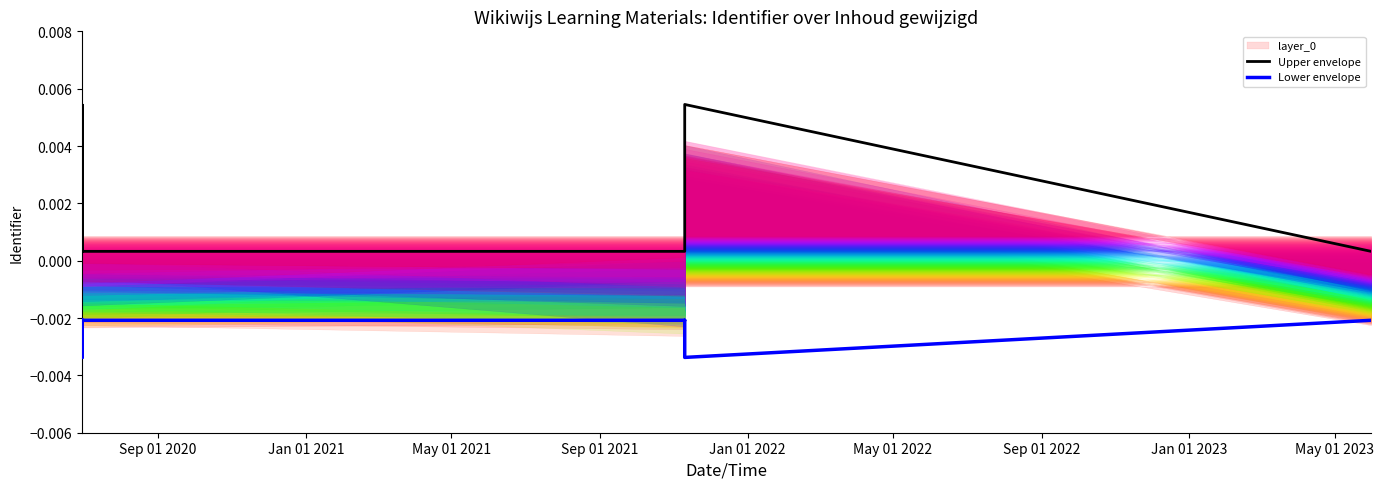

Is it true that Lower envelope equals -0.0 at Sep 01 2021?

True